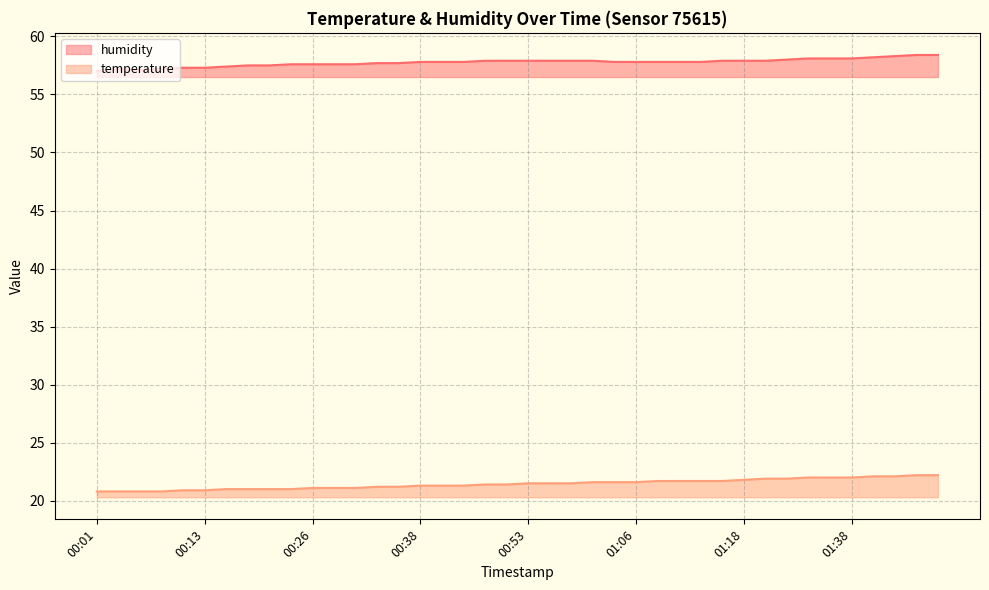

Count the number of data series in this chart.

2